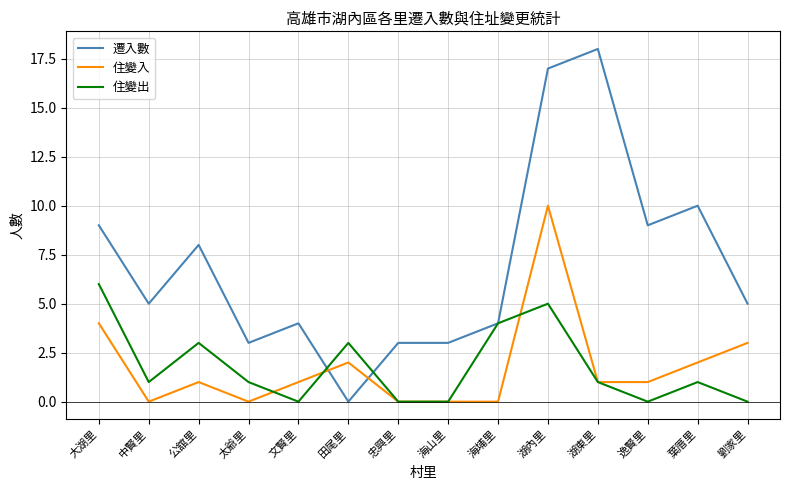

At which category does 住變出 reach its first local valley?

中賢里